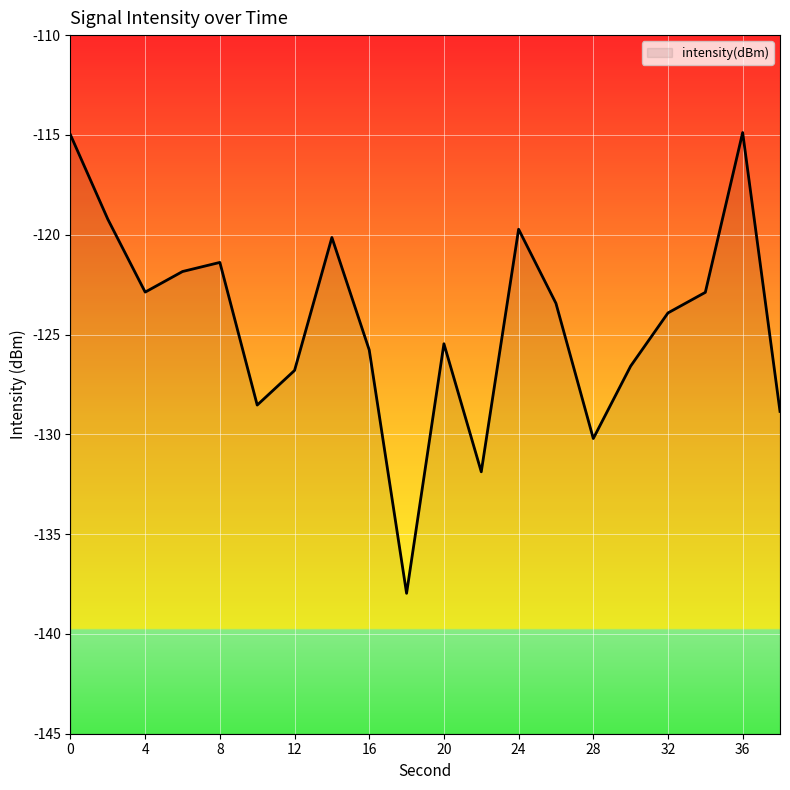

True or false: there are more than 2 points higher than both neighbors.

True